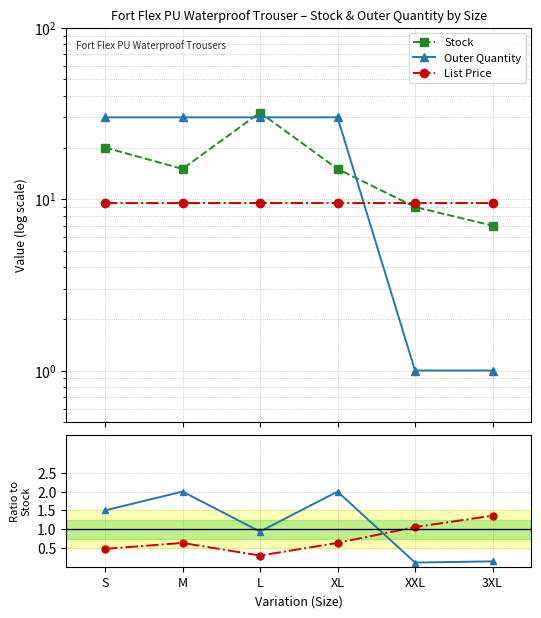

Which has a higher value, S or XL?

S